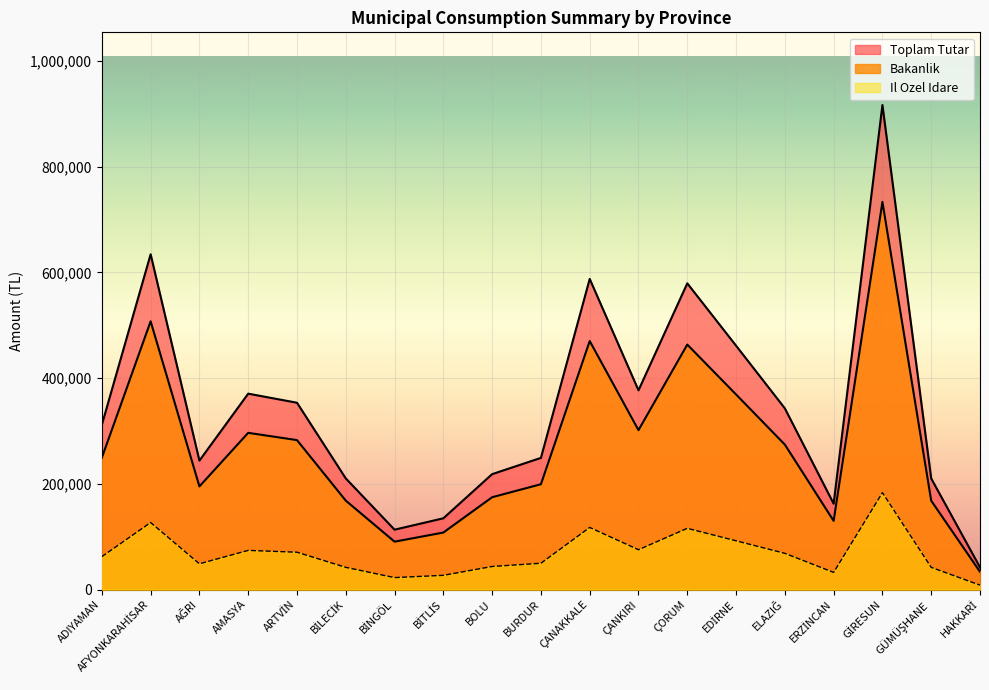

Which series has the largest total across all categories?

Toplam Tutar